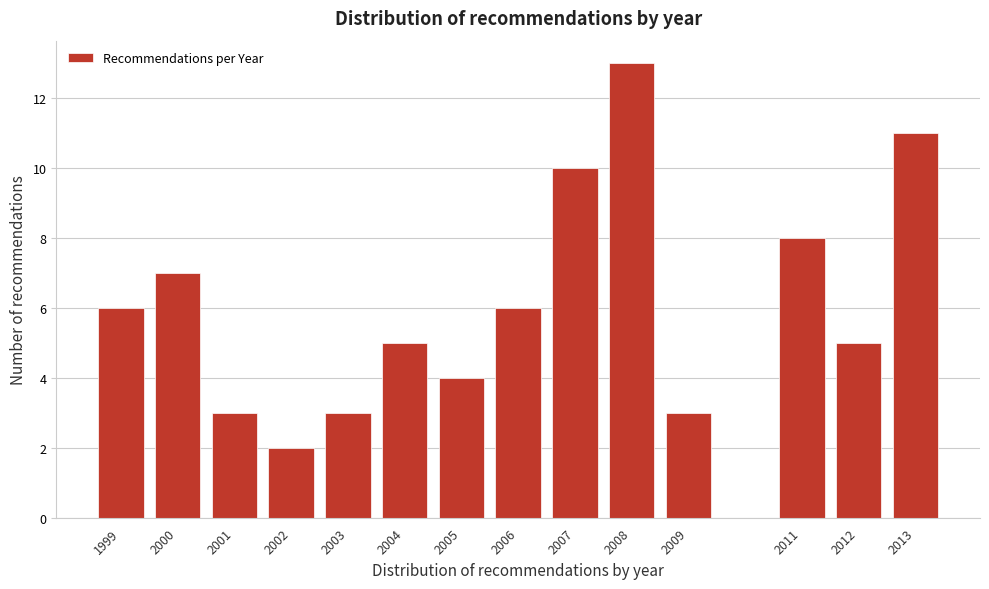

Reading left to right, extract all data points from this chart.

1999=6	2000=7	2001=3	2002=2	2003=3	2004=5	2005=4	2006=6	2007=10	2008=13	2009=3	2011=8	2012=5	2013=11